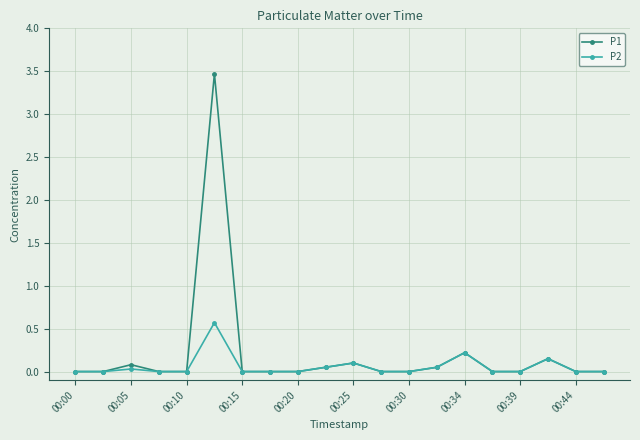

Which series has the widest spread of values?

P1